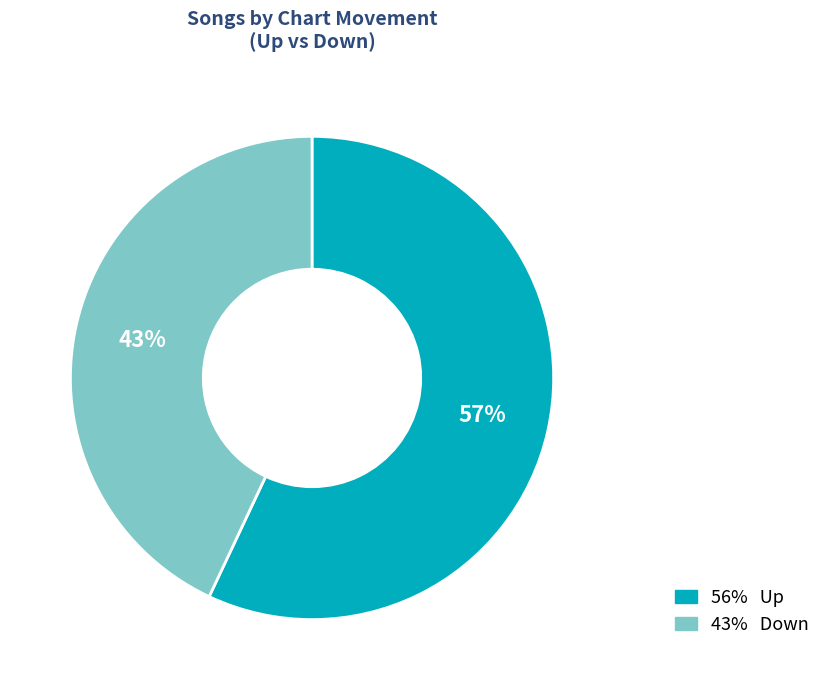

Is there a majority slice in this chart?

Yes